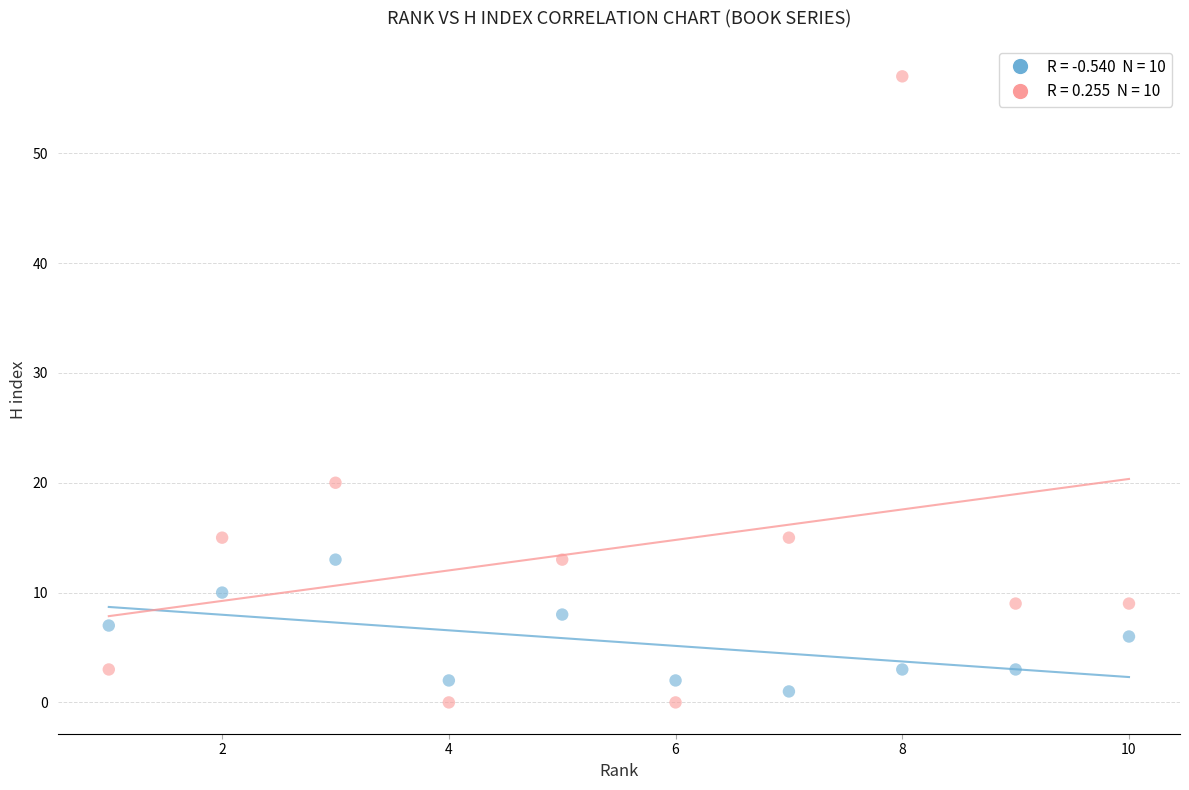

Across all data points, what is the range of Y values (max minus min)?

57